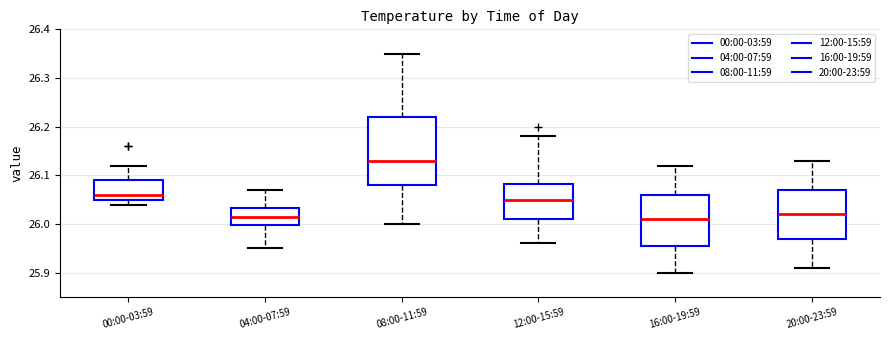

Where is the upper edge of the box for 00:00-03:59 on the y-axis? The values are not printed on the chart, so give them approximately, as read against the axis.

26.09